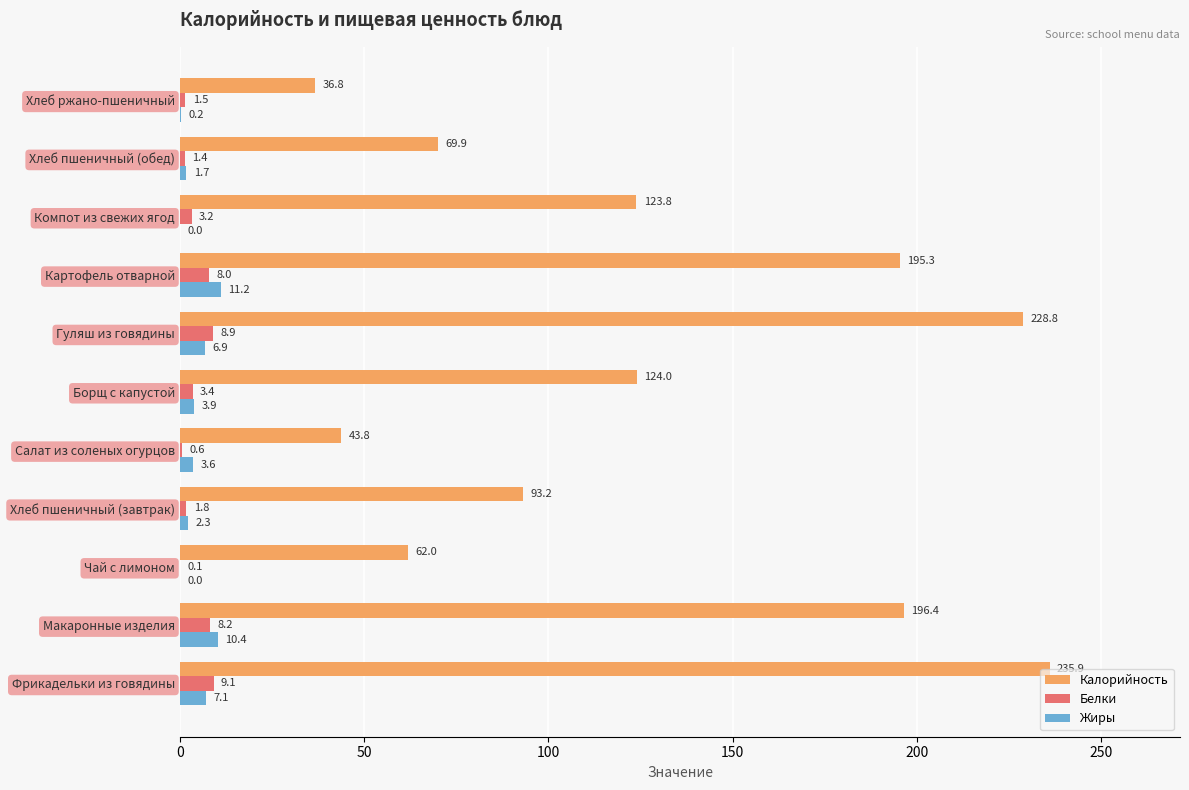

The value of Калорийность at Хлеб пшеничный (обед) is 69.9. True or false?

True